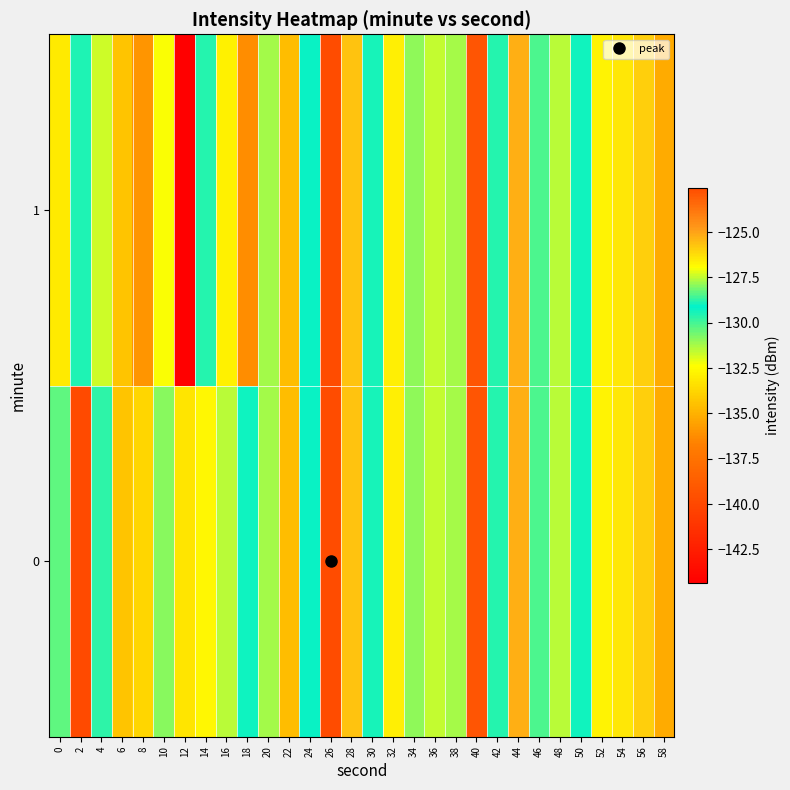

At which category is the sum across all series the highest?

26